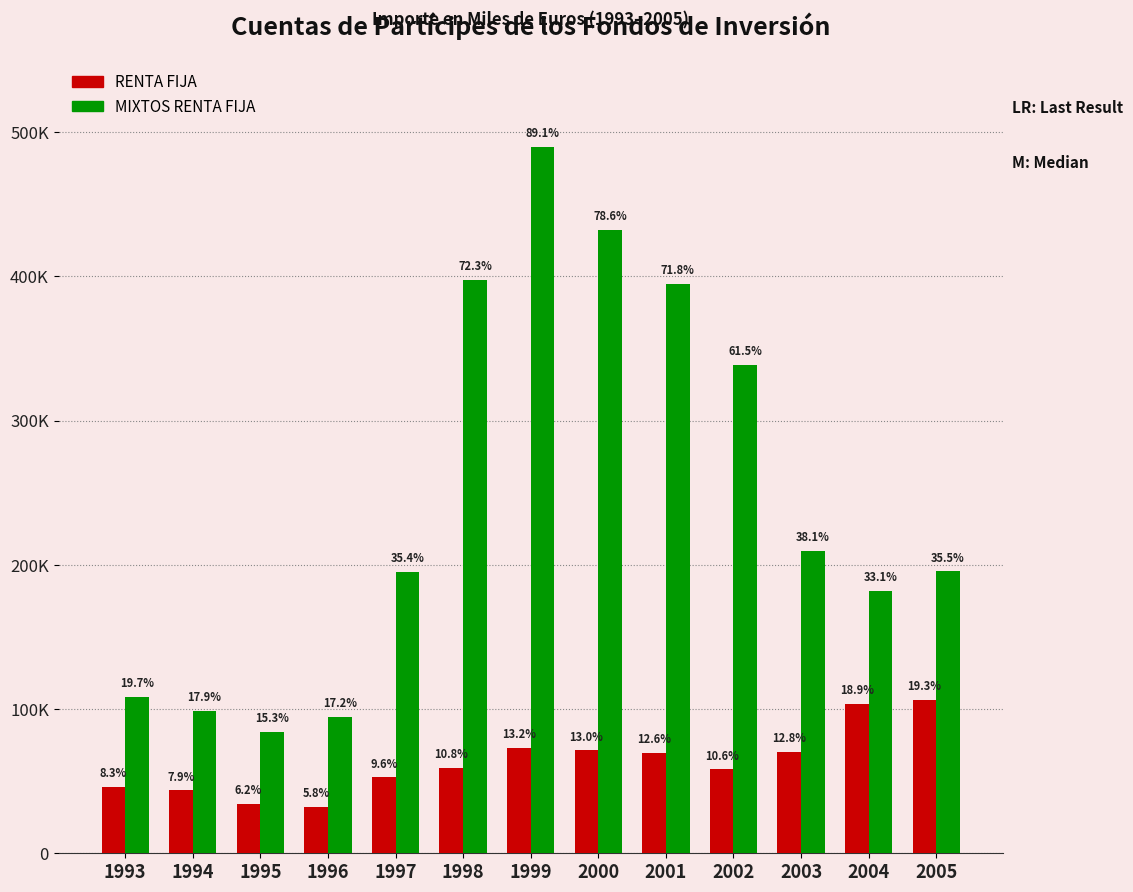

Reading right to left, transcribe all the data shown in this chart.

RENTA FIJA: 2005=106330	2004=103707	2003=70292	2002=58083	2001=69513	2000=71359	1999=72789	1998=59423	1997=52637	1996=31882	1995=34342	1994=43594	1993=45870
MIXTOS RENTA FIJA: 2005=195389	2004=181931	2003=209775	2002=338454	2001=394937	2000=432081	1999=489823	1998=397732	1997=194859	1996=94707	1995=84316	1994=98631	1993=108402